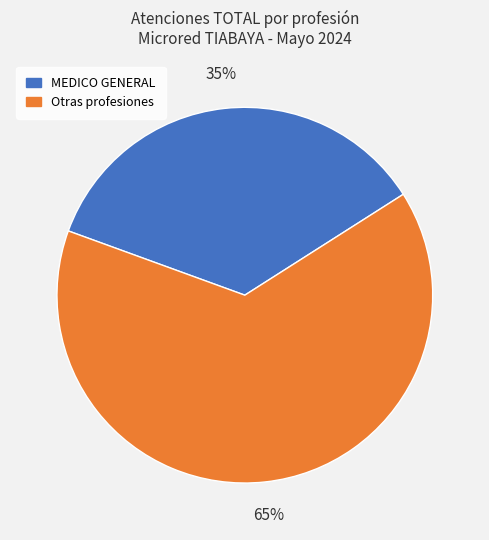

To the nearest percent, what is the average slice percentage?

50%